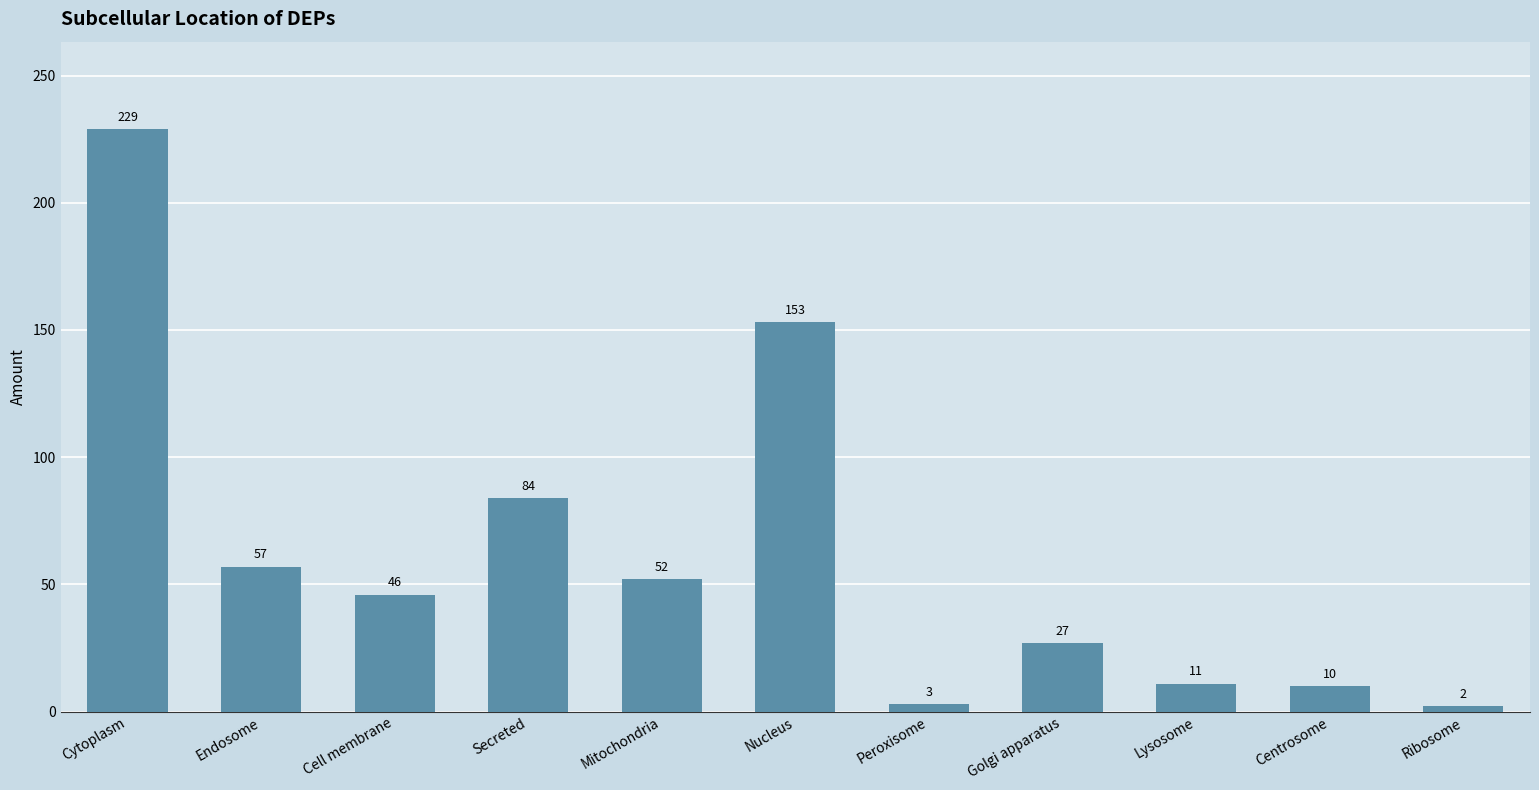

Rank the categories by value from lowest to highest.

Ribosome, Peroxisome, Centrosome, Lysosome, Golgi apparatus, Cell membrane, Mitochondria, Endosome, Secreted, Nucleus, Cytoplasm